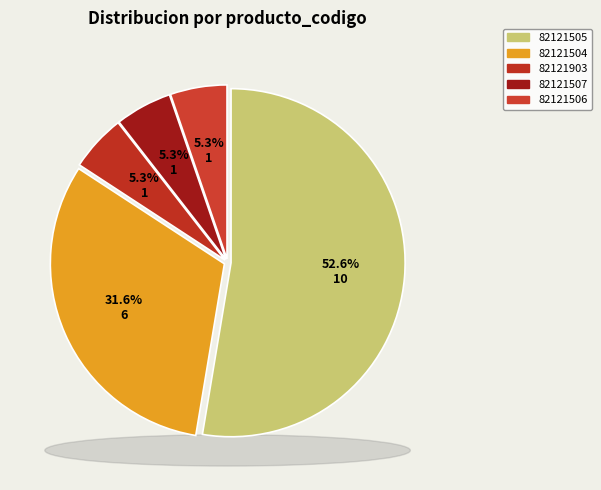

To the nearest percent, what is the difference between the largest and smallest slice percentages?

47%